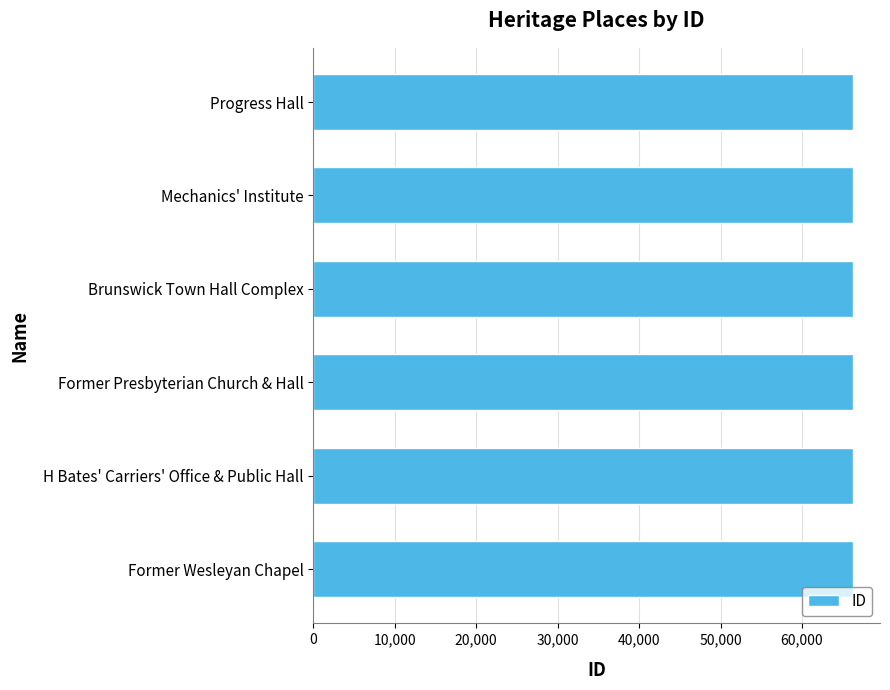

True or false: the data shows 91677 at Progress Hall.

False